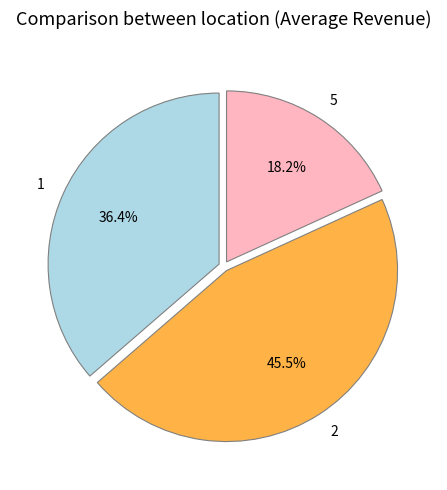

Rank the categories by value from highest to lowest.

2, 1, 5